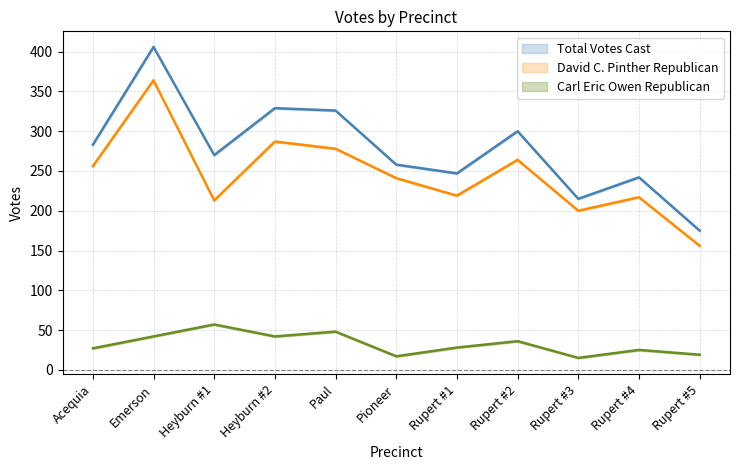

At which label is Total Votes Cast closest to 290?

Acequia